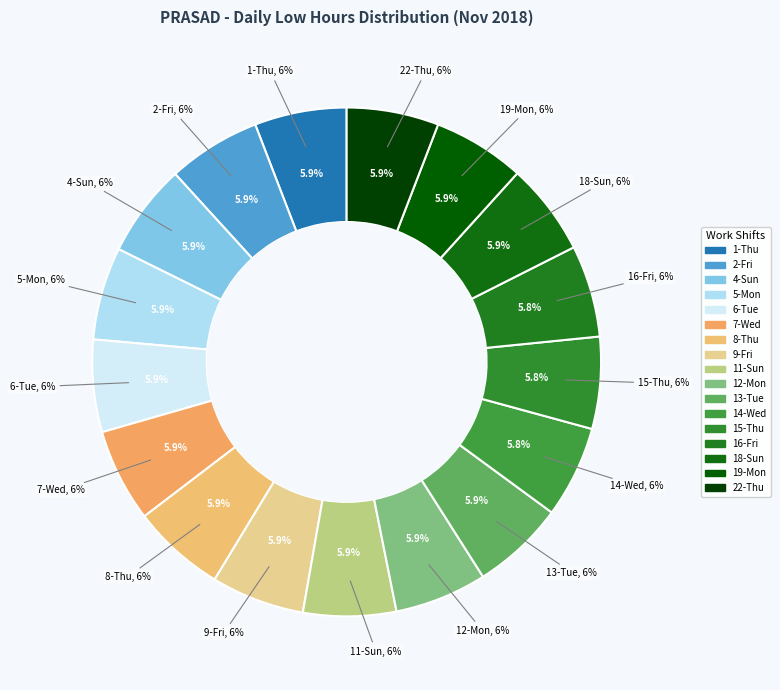

To the nearest percent, what percentage of the pie is 8-Thu?

6%